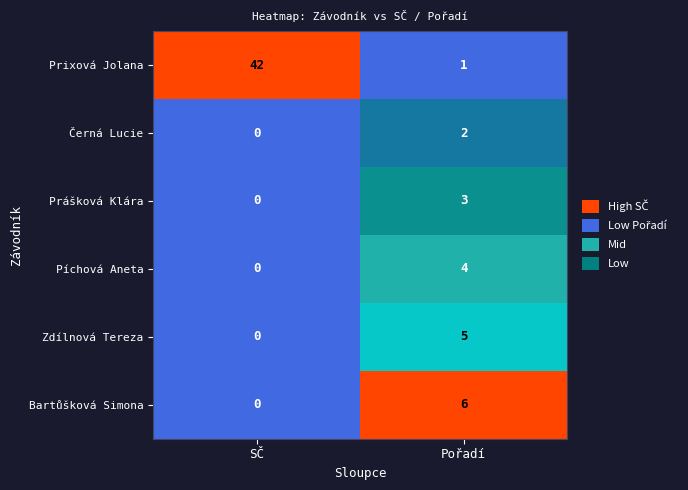

What is the greatest value displayed?

42